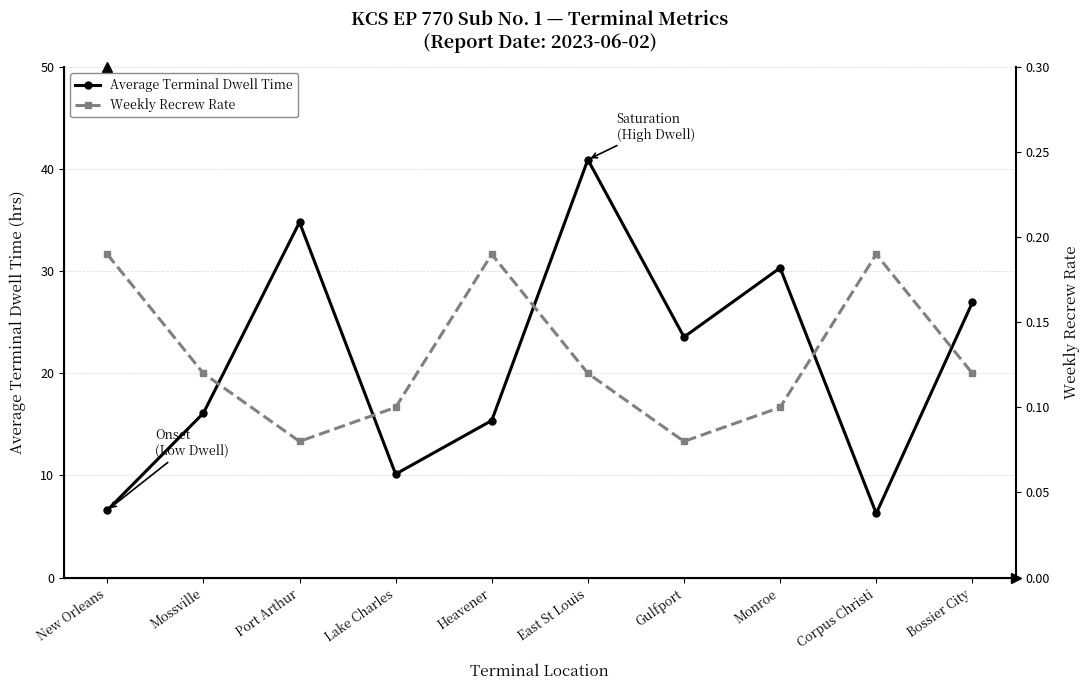

List the series in order of their overall mean, lowest first.

Weekly Recrew Rate, Average Terminal Dwell Time